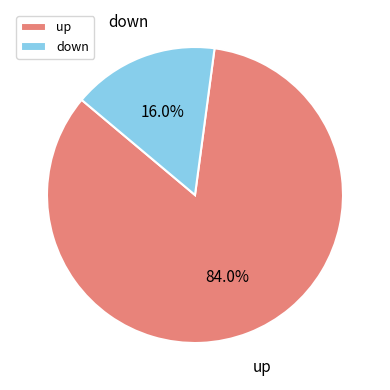

How many segments does this pie chart have?

2